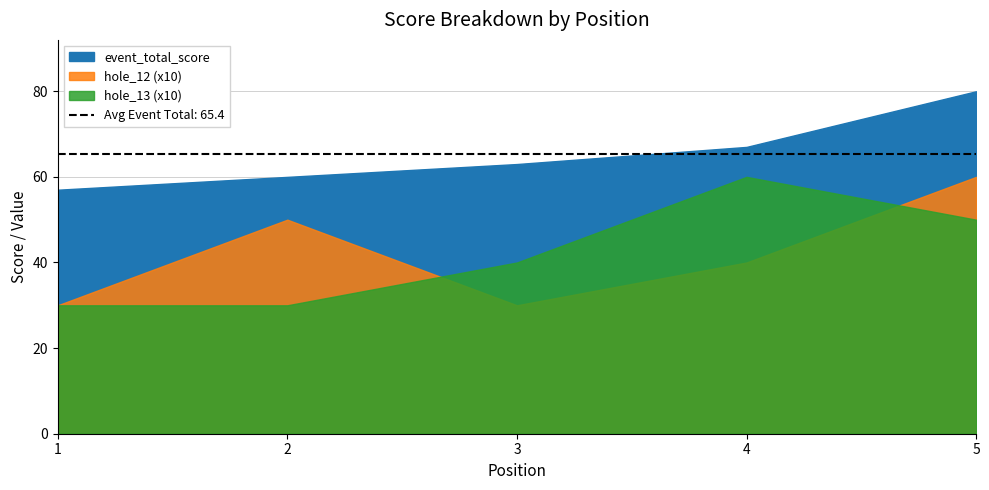

The hole_4 series shows 3 at 3. True or false?

False